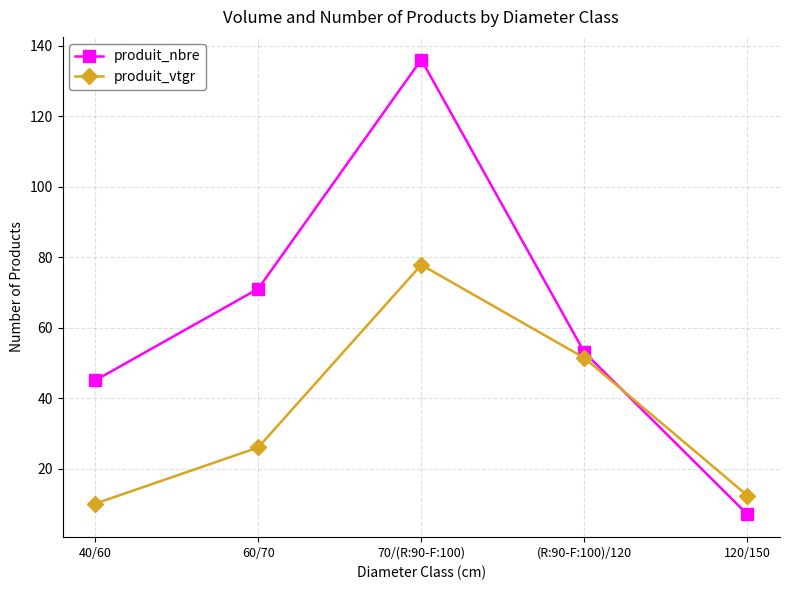

Which series ends up on top after the final intersection of produit_vtgr and produit_nbre?

produit_vtgr